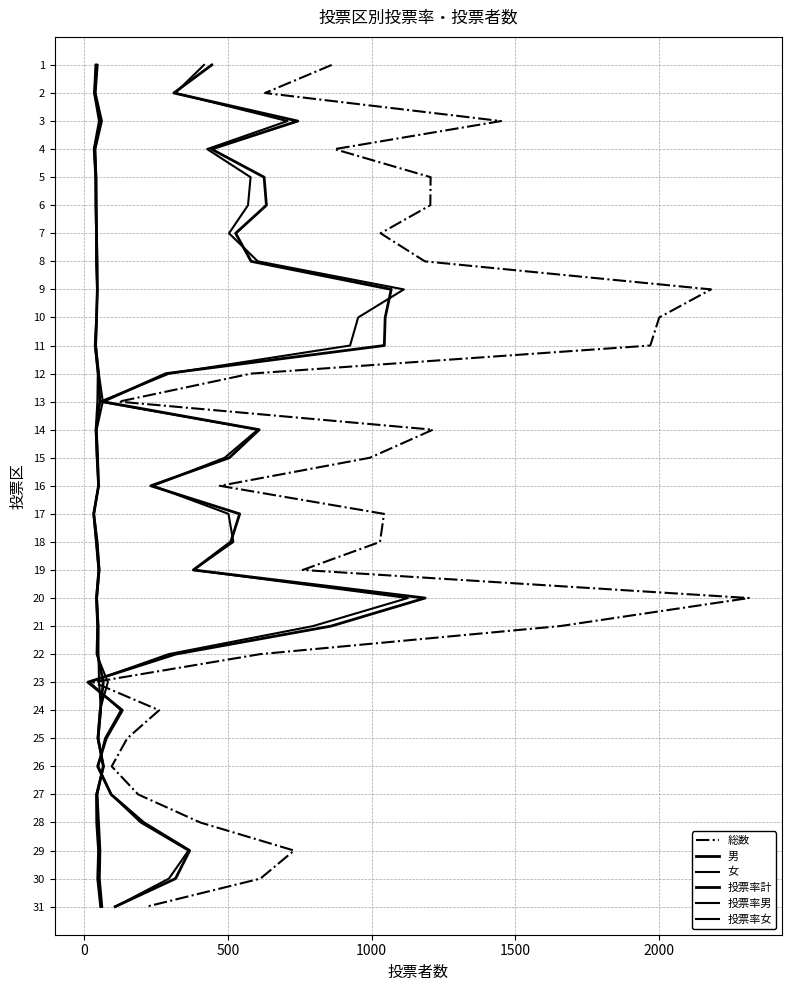

Which series has the largest total across all categories?

総数